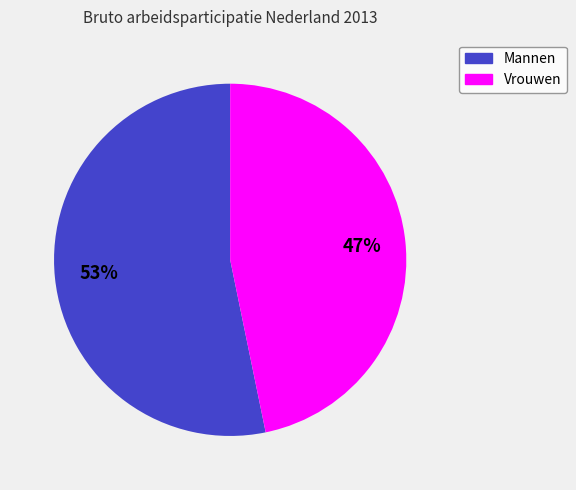

How many slices are in this pie chart?

2